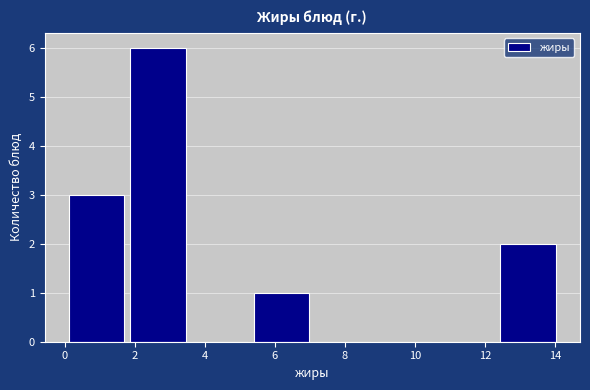

Reading left to right, transcribe this chart: for each bar, give the range it covers on the x-axis and its height. Neither the bar edges nor the heights are printed on the chart, so give them approximately, as read against the axes.

0.12 to 1.88: 3
1.88 to 3.64: 6
3.64 to 5.40: 0
5.40 to 7.16: 1
7.16 to 8.92: 0
8.92 to 10.68: 0
10.68 to 12.44: 0
12.44 to 14.20: 2